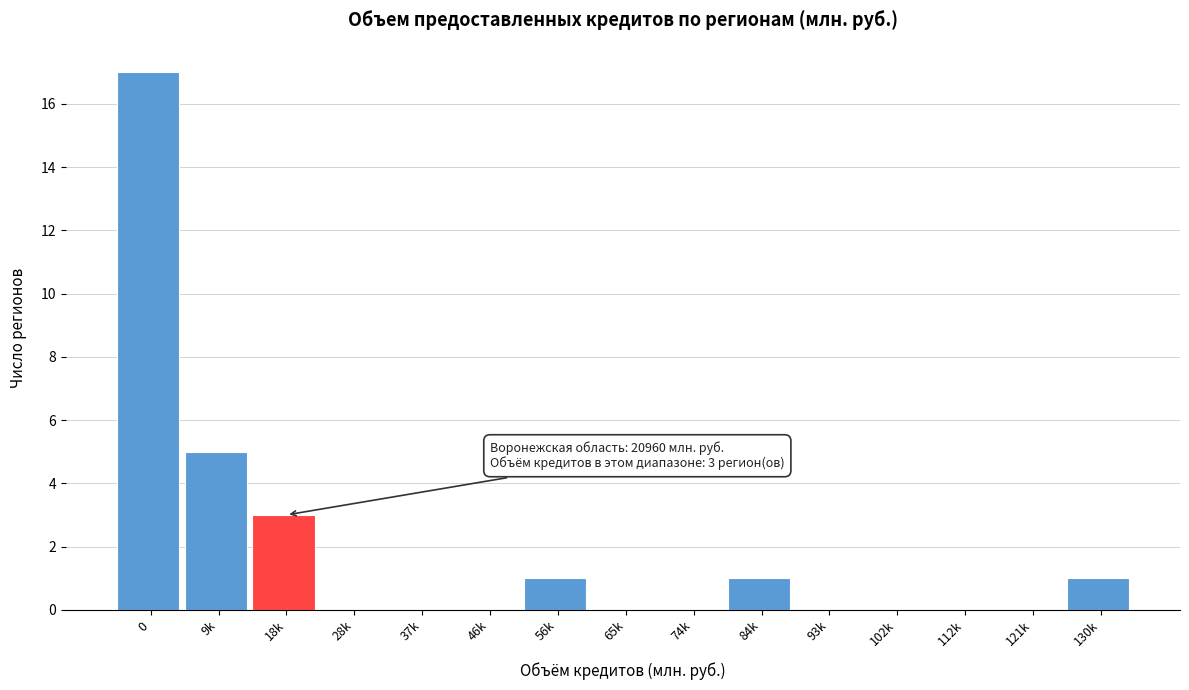

Reading left to right, what are all the values shown in this chart?

0=17	9k=5	18k=3	28k=0	37k=0	46k=0	56k=1	65k=0	74k=0	84k=1	93k=0	102k=0	112k=0	121k=0	130k=1